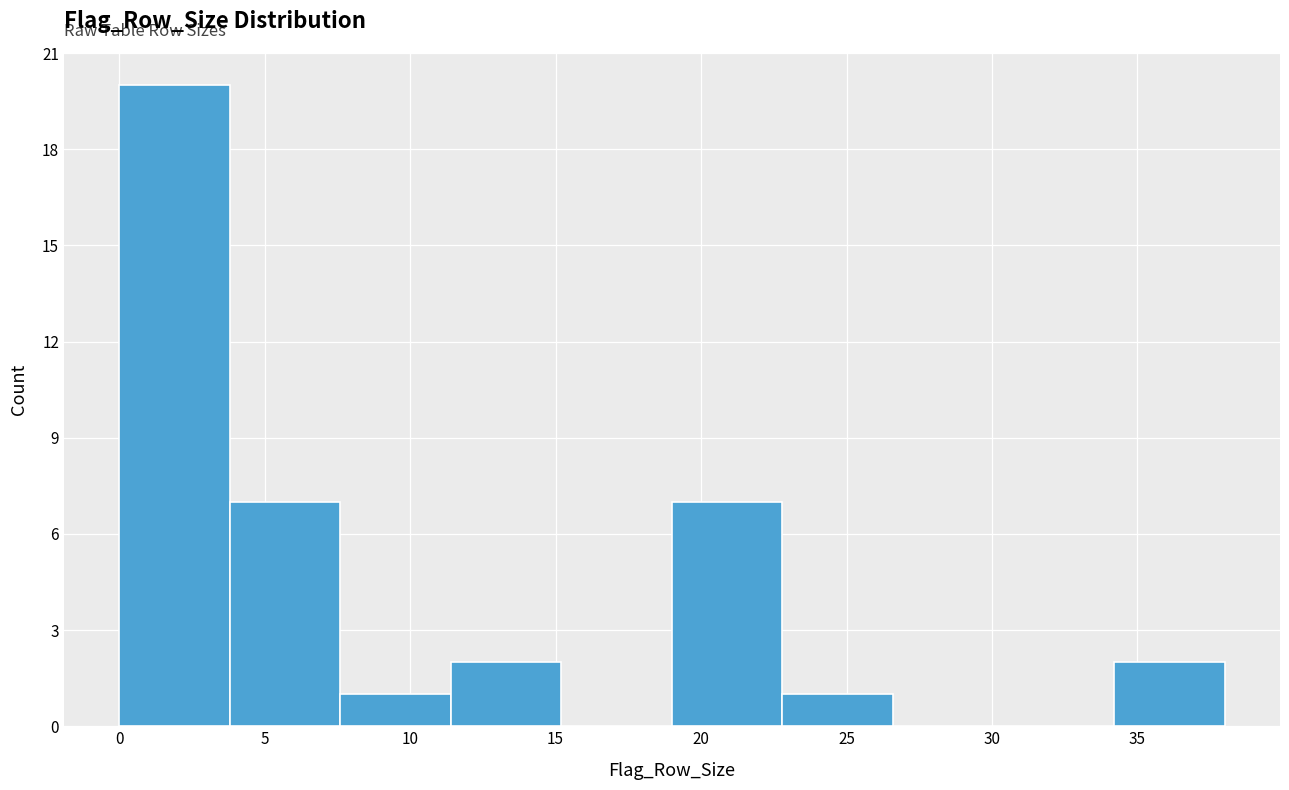

Reading left to right, list every bar in this chart as the range it spans on the x-axis followed by its height. Neither the bar edges nor the heights are printed on the chart, so give them approximately, as read against the axes.

0.0 to 3.8: 20
3.8 to 7.6: 7
7.6 to 11.4: 1
11.4 to 15.2: 2
15.2 to 19.0: 0
19.0 to 22.8: 7
22.8 to 26.6: 1
26.6 to 30.4: 0
30.4 to 34.2: 0
34.2 to 38.0: 2